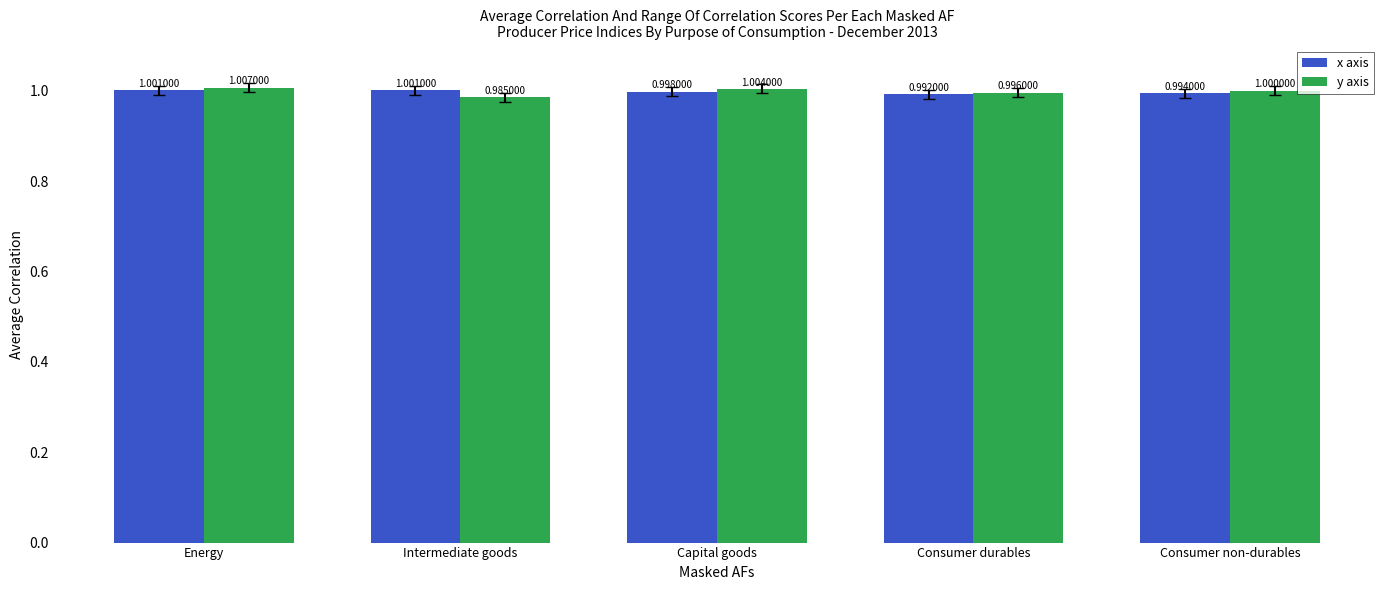

Which category has the highest value across all series?

Energy